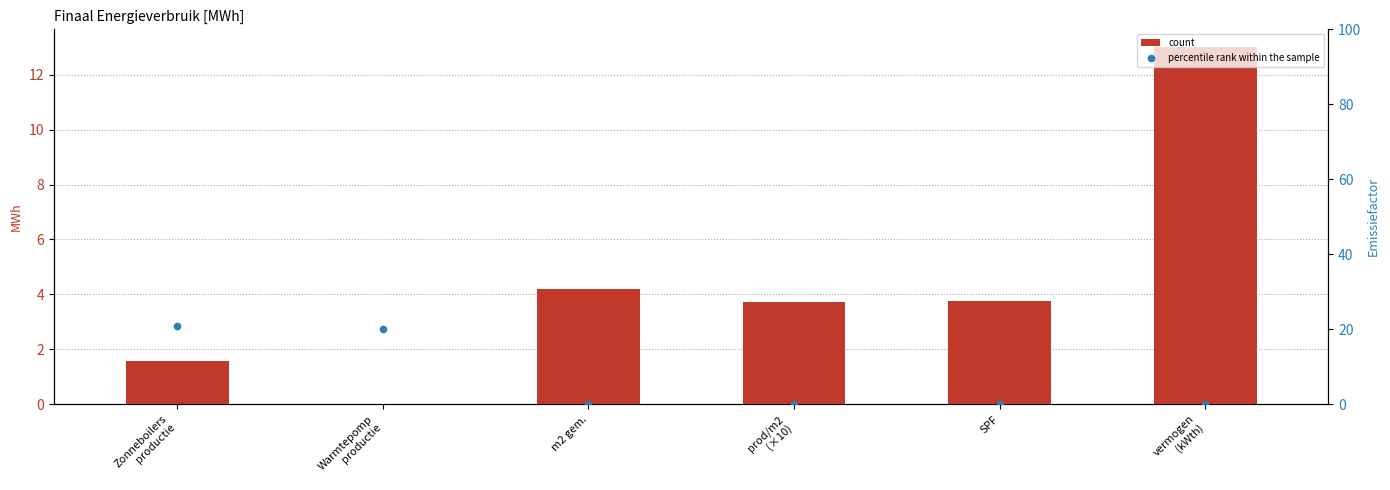

Is the value of percentile rank within the sample at Warmtepomp
productie greater than the value of count at vermogen
(kWth)?

Yes